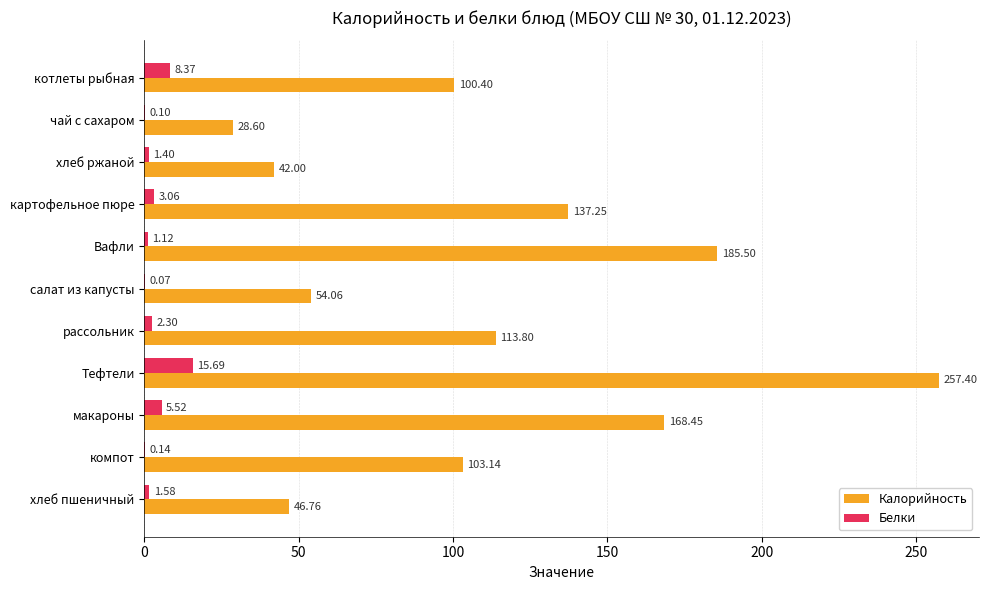

What are all the series names shown in the legend?

Калорийность, Белки